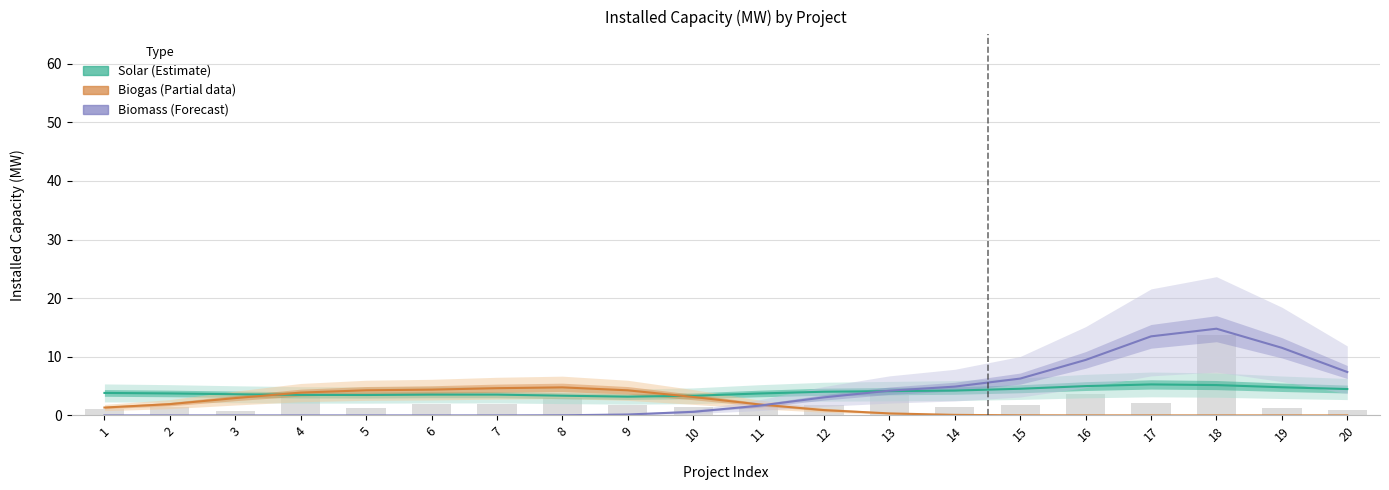

What is the sum of all Biogas (Partial) values?

38.9